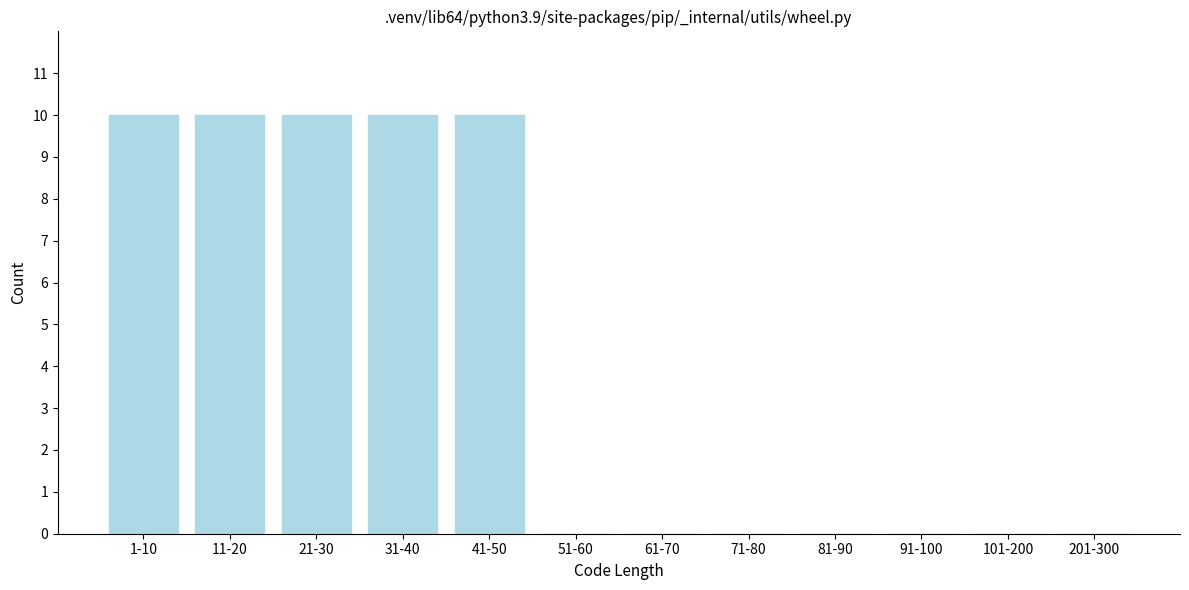

Reading left to right, transcribe all the data shown in this chart.

1-10=10	11-20=10	21-30=10	31-40=10	41-50=10	51-60=0	61-70=0	71-80=0	81-90=0	91-100=0	101-200=0	201-300=0